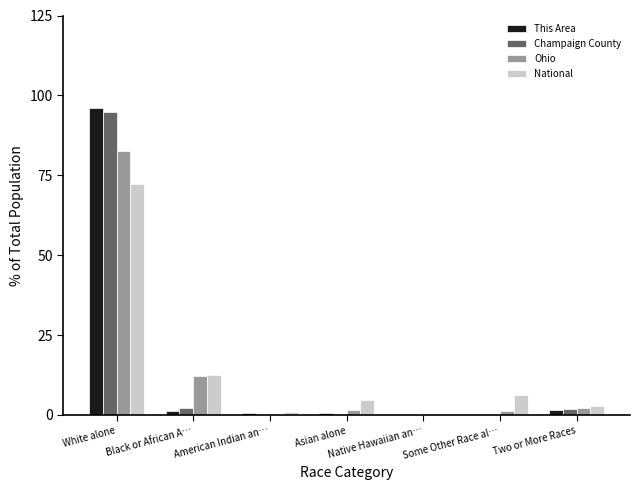

What is the maximum value for Ohio?

82.7